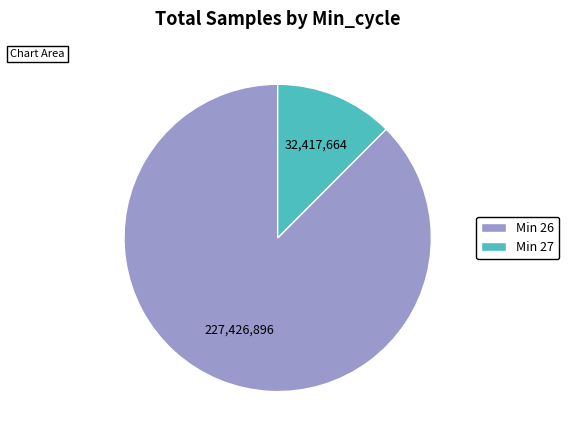

Does any single category account for the majority?

Yes